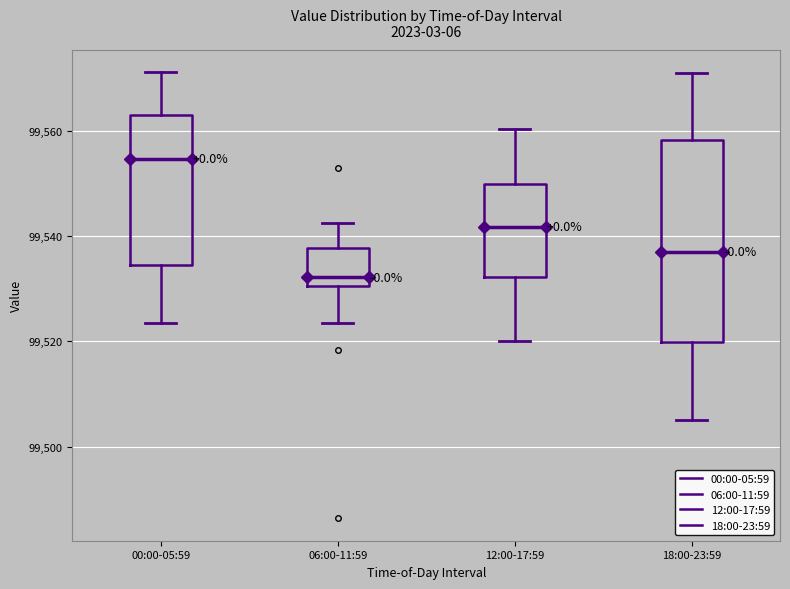

Reading left to right, transcribe this box plot: for each box, give where its median line is, the range the box spans, and where its two whiskers end, as read against the y-axis. The values are not printed on the chart, so give them approximately, as read against the axis.

00:00-05:59: median 99554, box 99534 to 99562, whiskers 99524 to 99572
06:00-11:59: median 99532, box 99530 to 99538, whiskers 99524 to 99542
12:00-17:59: median 99542, box 99532 to 99550, whiskers 99520 to 99560
18:00-23:59: median 99538, box 99520 to 99558, whiskers 99506 to 99572